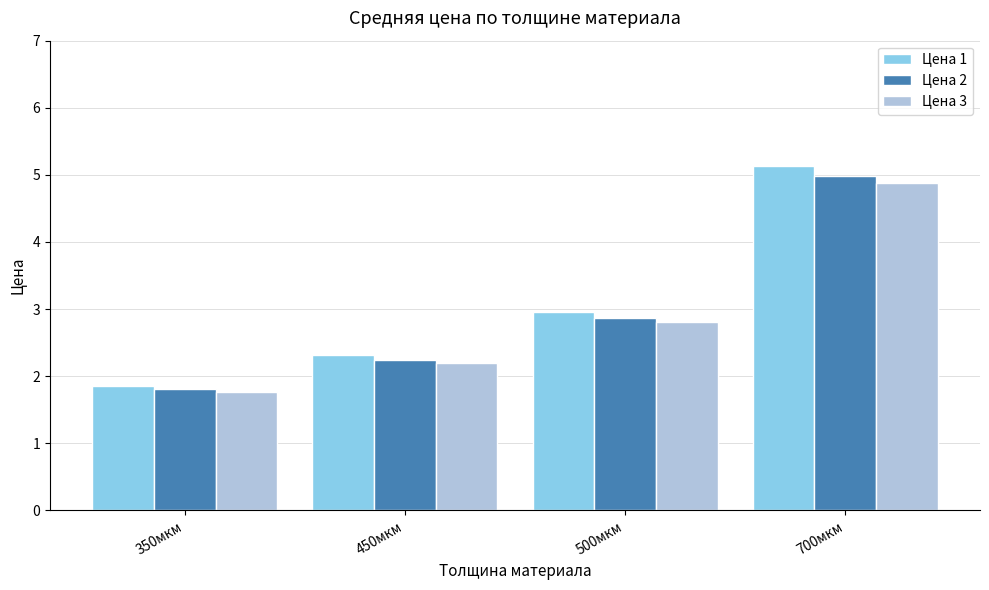

At how many categories does at least one series exceed 2?

3